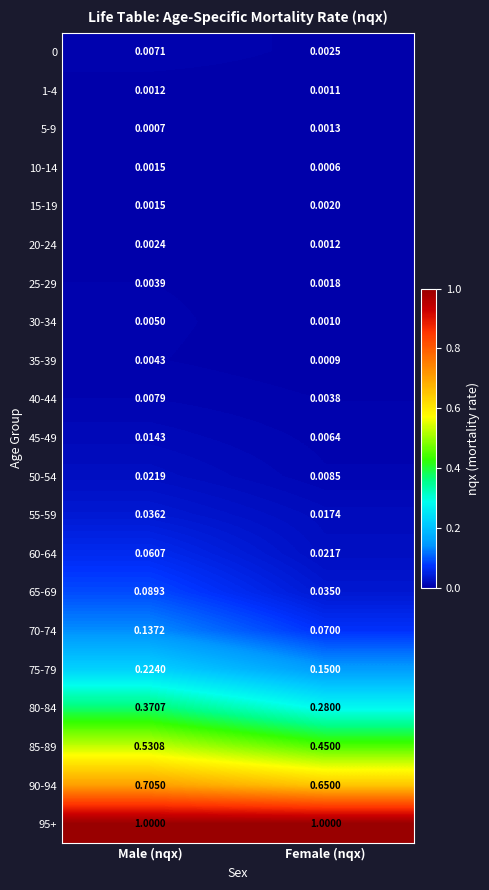

Which category has the lowest value in the 55-59 series?

Female (nqx)